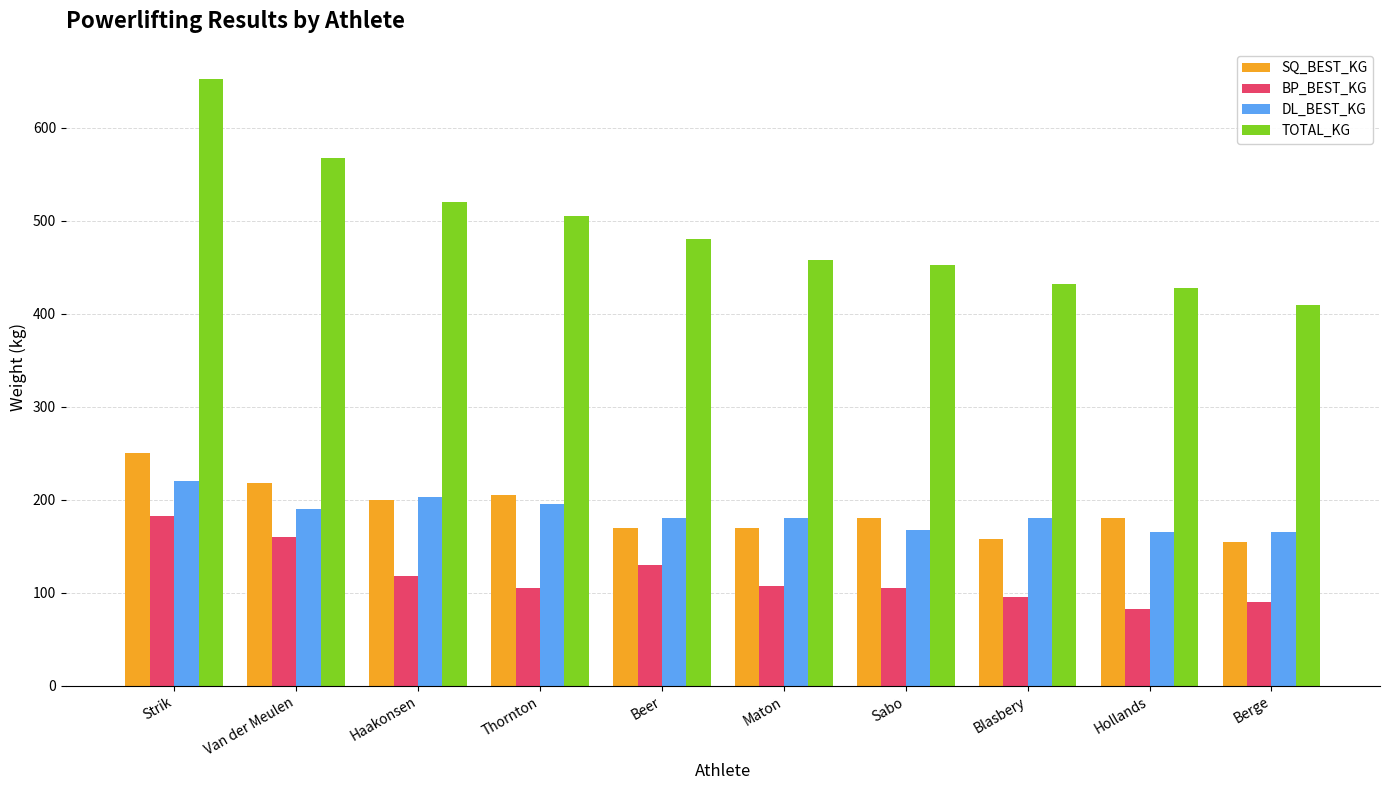

Is it true that SQ_BEST_KG equals 200.0 at Haakonsen?

True